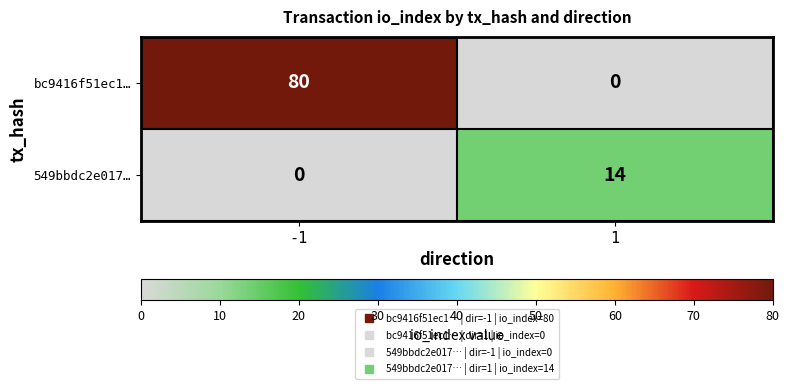

True or false: bc9416f51ec1… has a value of 23 at -1.

False